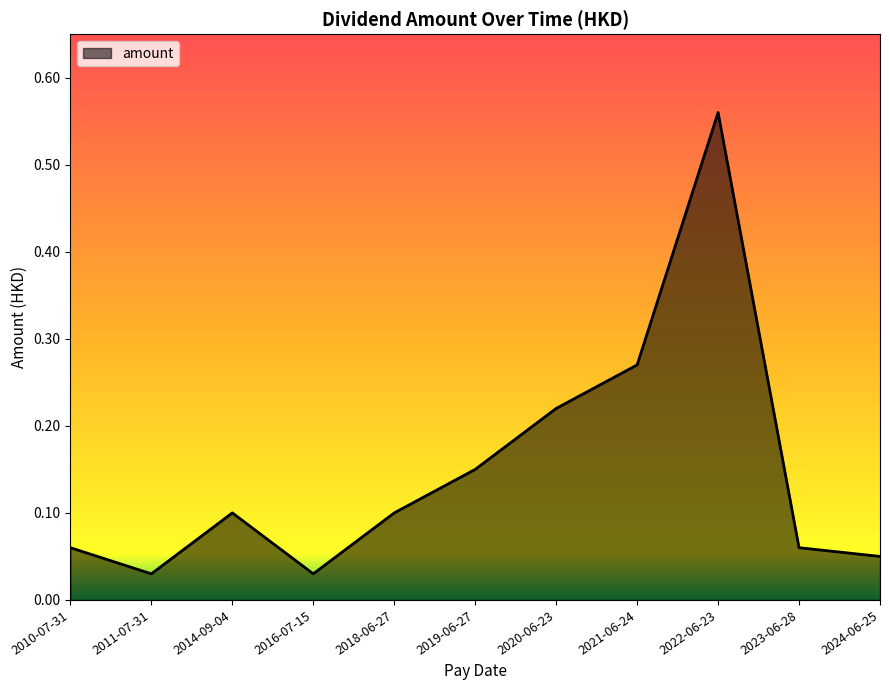

What is the difference between the maximum and minimum values?

0.5